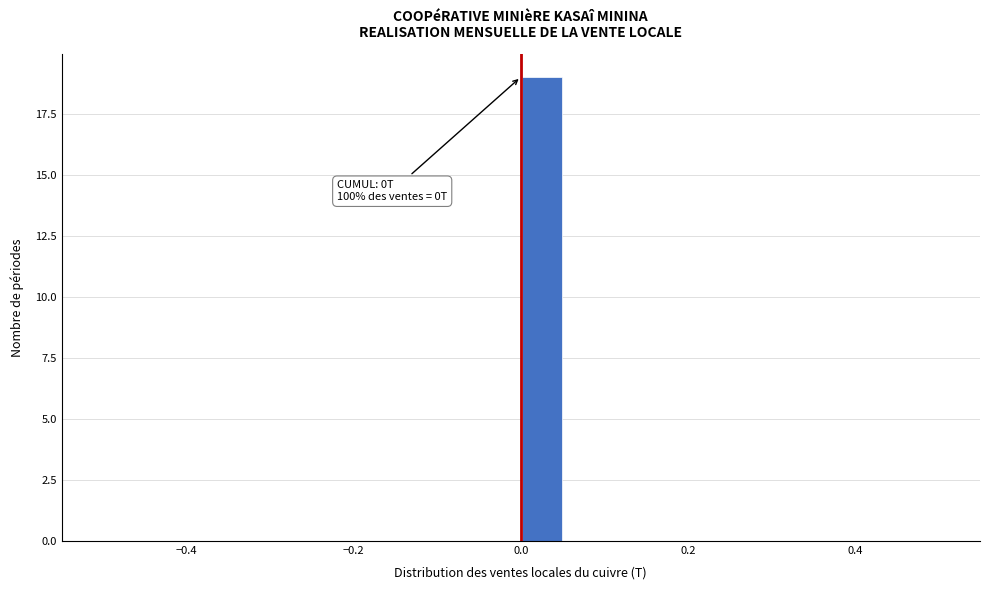

Around what value on the x-axis is the tallest bar? Give the approximate position of its centre, as read against the axis.

0.02